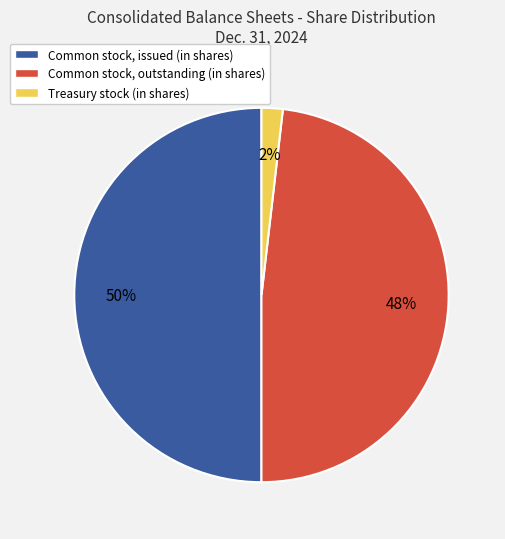

The Treasury stock (in shares) slice represents 17% of the pie. True or false?

False